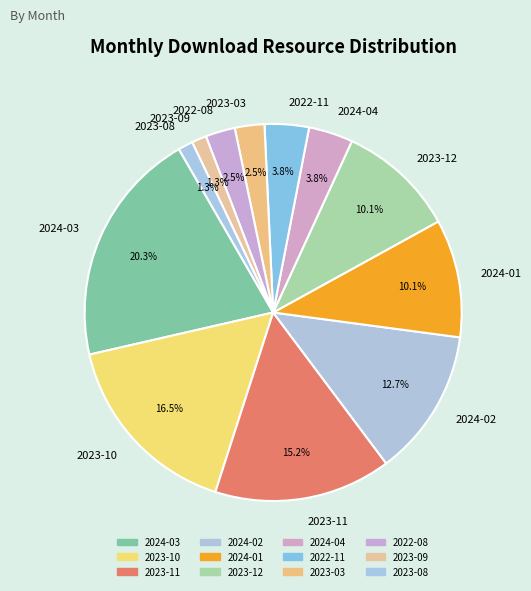

True or false: 2024-04 accounts for 14% of the total.

False